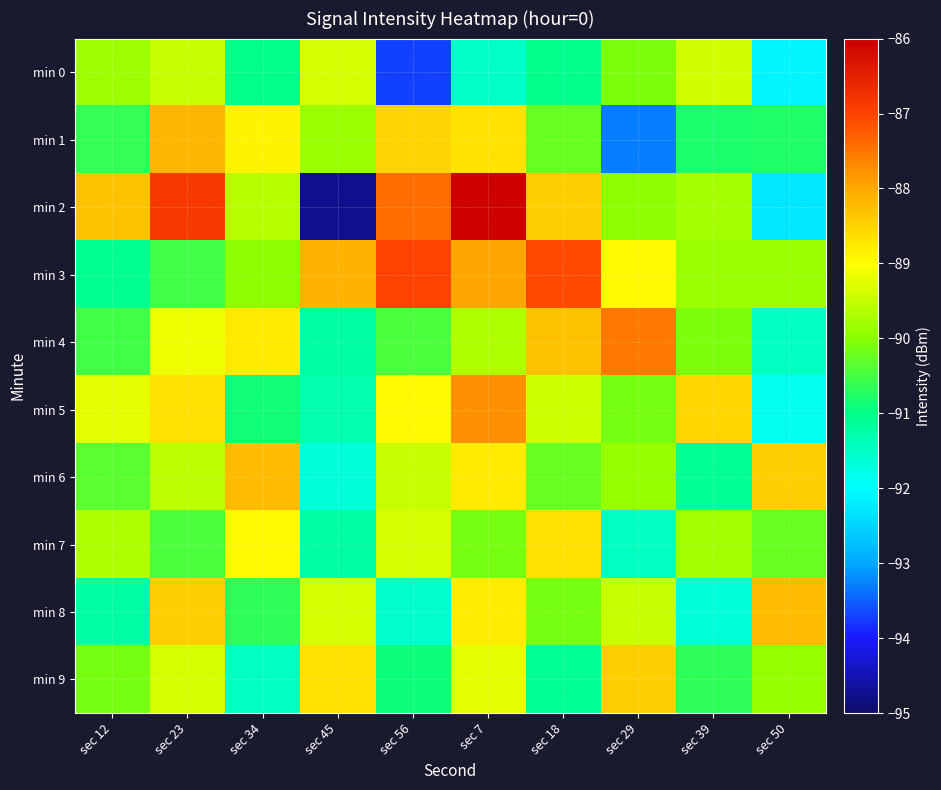

Reading right to left, what are all the values shown in this chart?

min 0: sec 50=-92.1	sec 39=-89.4	sec 29=-90.1	sec 18=-91.0	sec 7=-91.5	sec 56=-93.7	sec 45=-89.3	sec 34=-91.0	sec 23=-89.5	sec 12=-89.8
min 1: sec 50=-90.8	sec 39=-90.8	sec 29=-93.3	sec 18=-90.2	sec 7=-88.7	sec 56=-88.5	sec 45=-89.9	sec 34=-88.8	sec 23=-88.2	sec 12=-90.6
min 2: sec 50=-92.3	sec 39=-89.8	sec 29=-90.0	sec 18=-88.5	sec 7=-86.1	sec 56=-87.4	sec 45=-94.8	sec 34=-89.6	sec 23=-86.9	sec 12=-88.3
min 3: sec 50=-89.8	sec 39=-89.8	sec 29=-88.9	sec 18=-87.1	sec 7=-88.0	sec 56=-87.0	sec 45=-88.1	sec 34=-90.0	sec 23=-90.5	sec 12=-91.1
min 4: sec 50=-91.5	sec 39=-90.1	sec 29=-87.5	sec 18=-88.3	sec 7=-89.7	sec 56=-90.5	sec 45=-91.2	sec 34=-88.8	sec 23=-89.1	sec 12=-90.5
min 5: sec 50=-91.9	sec 39=-88.5	sec 29=-90.1	sec 18=-89.4	sec 7=-87.8	sec 56=-88.9	sec 45=-91.3	sec 34=-90.9	sec 23=-88.7	sec 12=-89.2
min 6: sec 50=-88.5	sec 39=-91.1	sec 29=-89.9	sec 18=-90.2	sec 7=-88.8	sec 56=-89.5	sec 45=-91.7	sec 34=-88.2	sec 23=-89.6	sec 12=-90.3
min 7: sec 50=-90.2	sec 39=-89.8	sec 29=-91.5	sec 18=-88.7	sec 7=-90.1	sec 56=-89.3	sec 45=-91.2	sec 34=-88.9	sec 23=-90.5	sec 12=-89.7
min 8: sec 50=-88.2	sec 39=-91.7	sec 29=-89.5	sec 18=-90.1	sec 7=-88.8	sec 56=-91.6	sec 45=-89.3	sec 34=-90.7	sec 23=-88.5	sec 12=-91.2
min 9: sec 50=-89.9	sec 39=-90.7	sec 29=-88.5	sec 18=-91.1	sec 7=-89.2	sec 56=-90.9	sec 45=-88.7	sec 34=-91.5	sec 23=-89.3	sec 12=-90.1